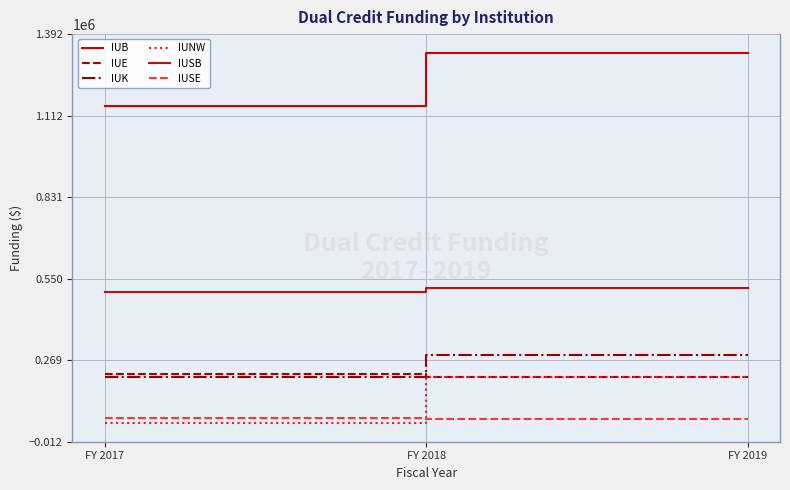

Which series has the widest spread of values?

IUB